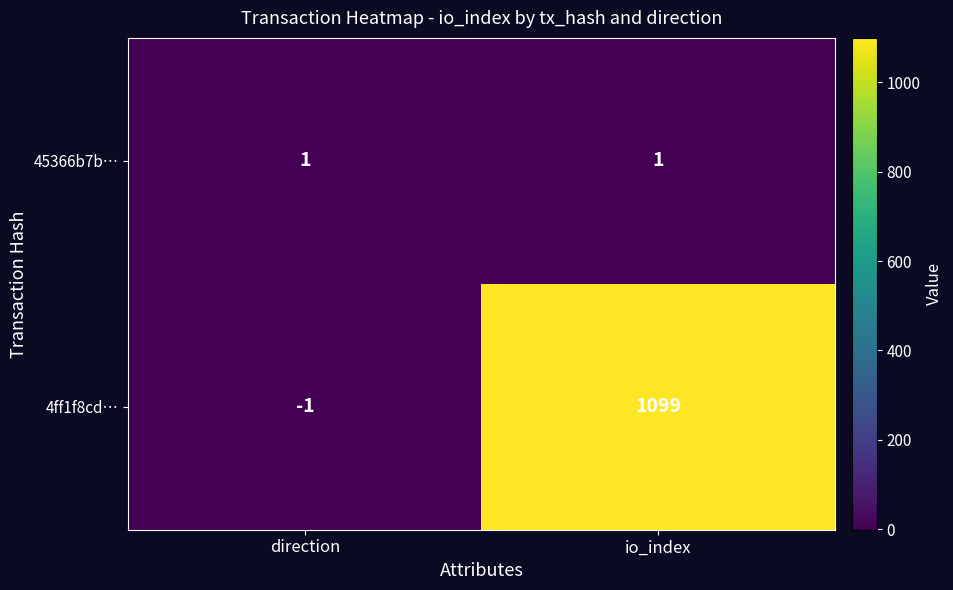

List the series in order of their peak value, lowest first.

45366b7b…, 4ff1f8cd…